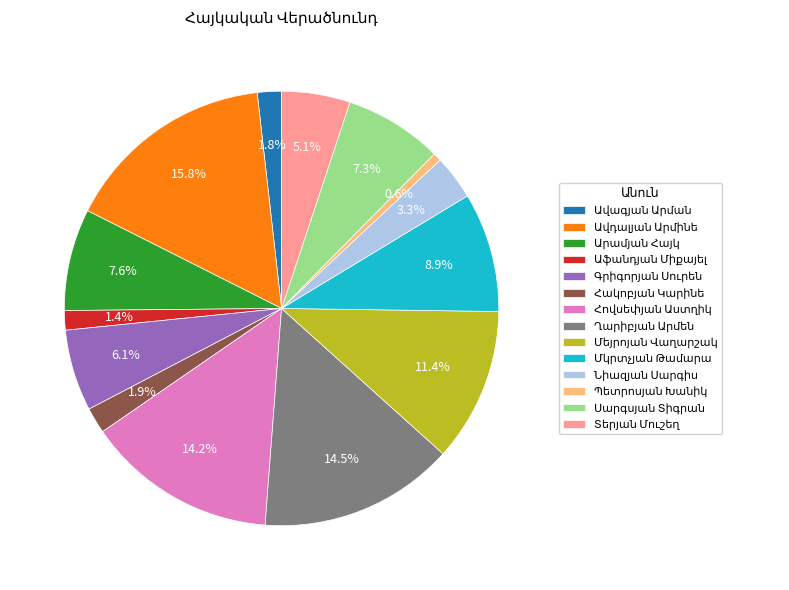

Is there a majority slice in this chart?

No